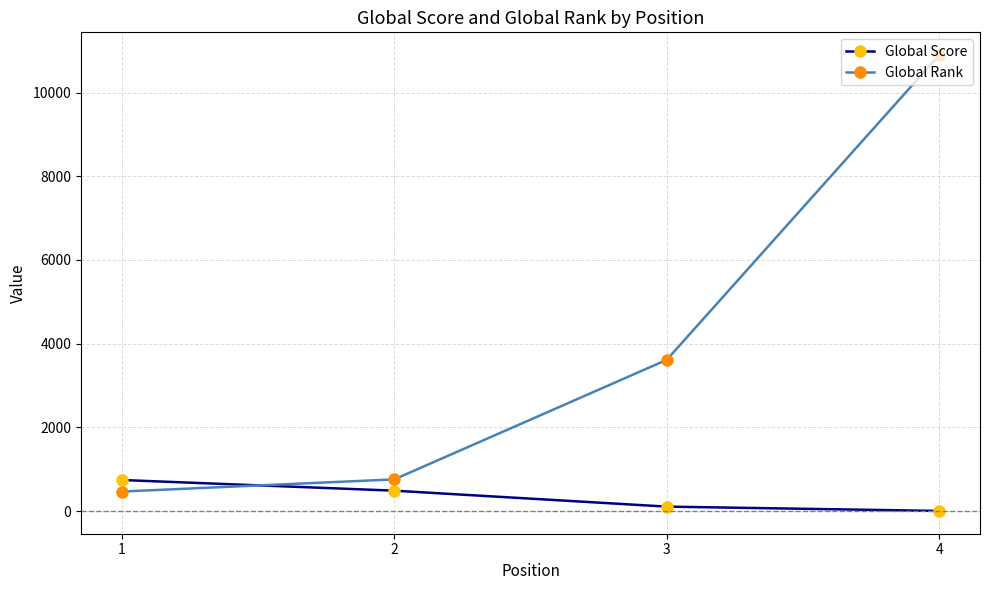

After their last crossing, which series has the higher values: Global Rank or Global Score?

Global Rank